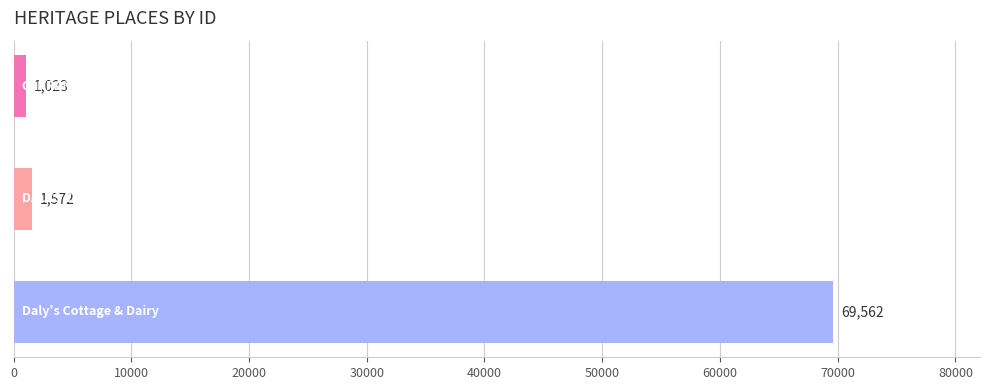

What is the average value?

24052